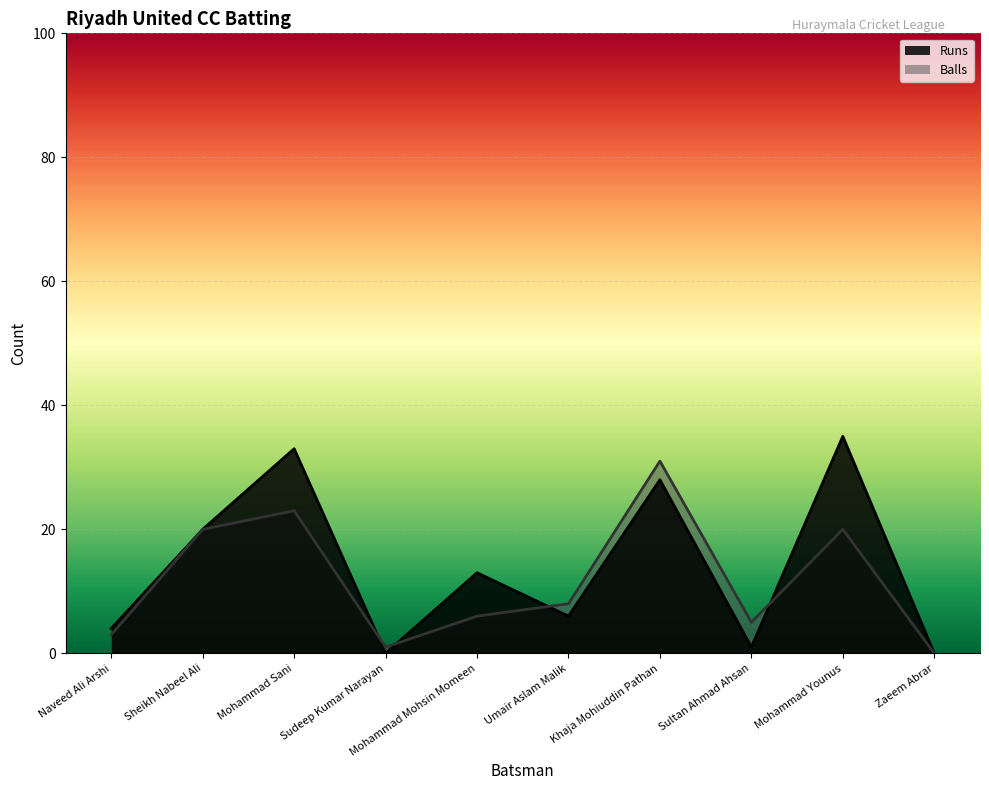

How many data points does each series have?

10